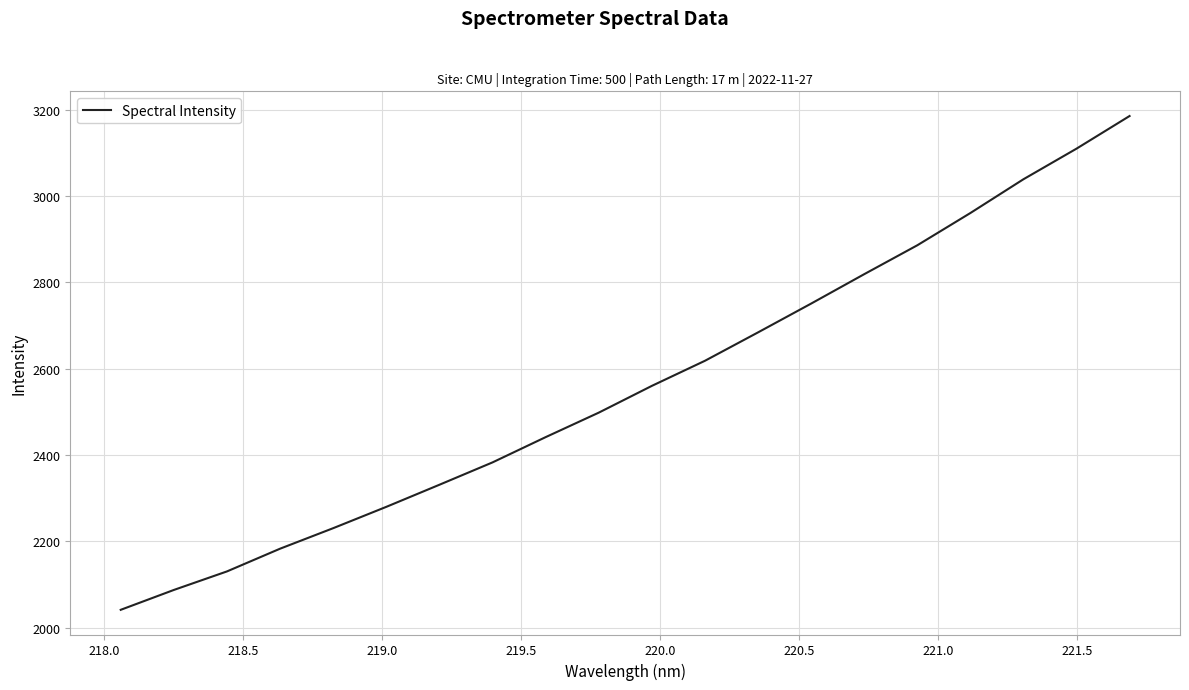

True or false: there are more than 0 points higher than both neighbors.

False